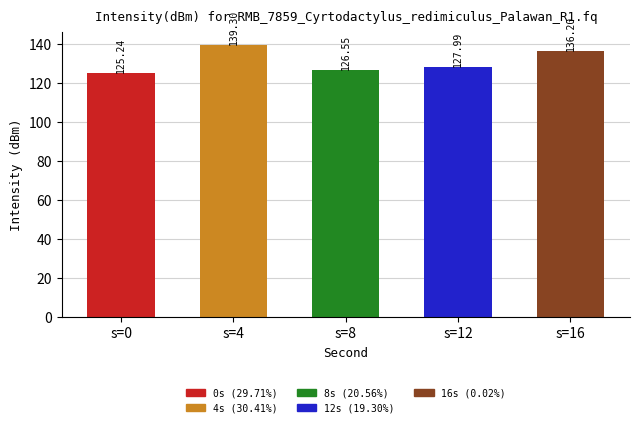

What is the average value?

131.1